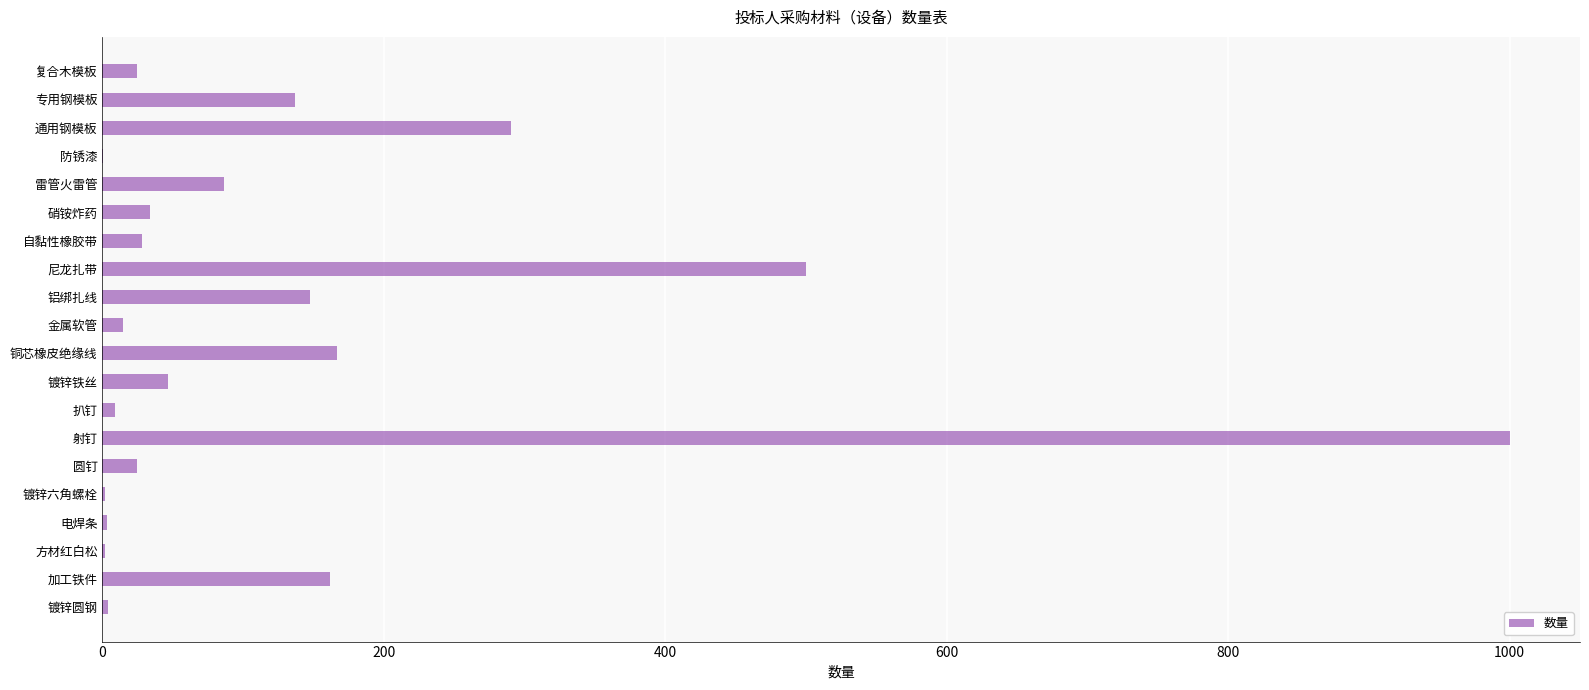

What is the greatest value displayed?

1000.0